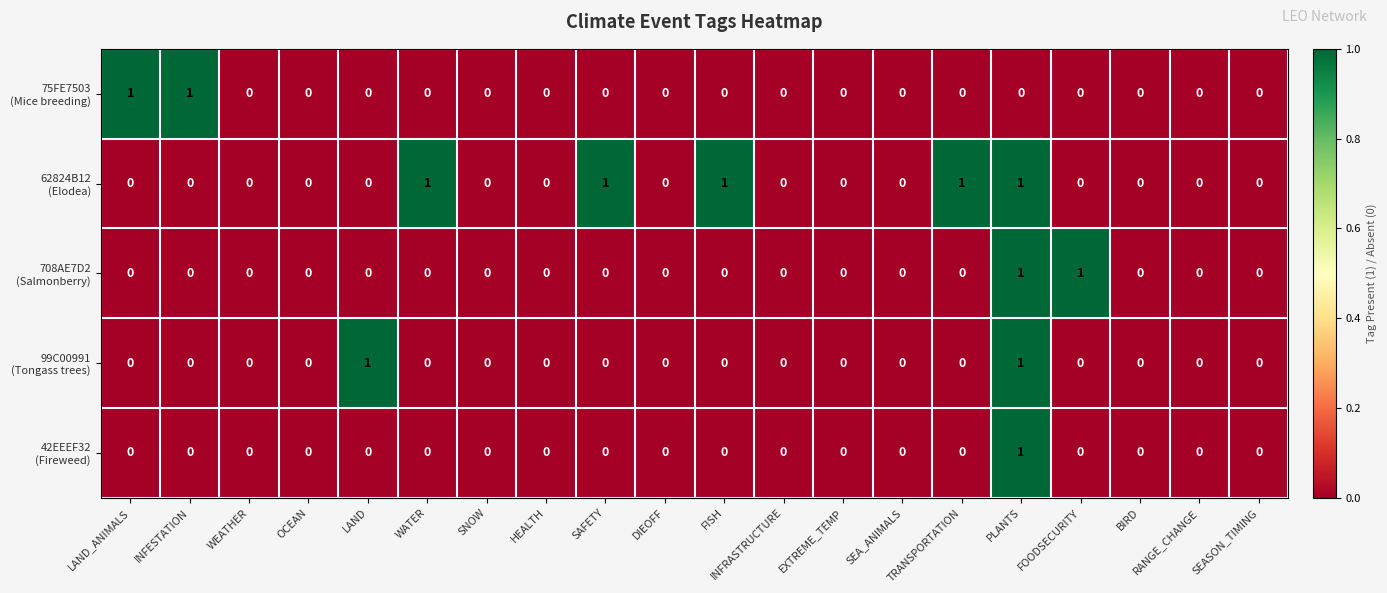

At which category is the sum across all series the highest?

PLANTS